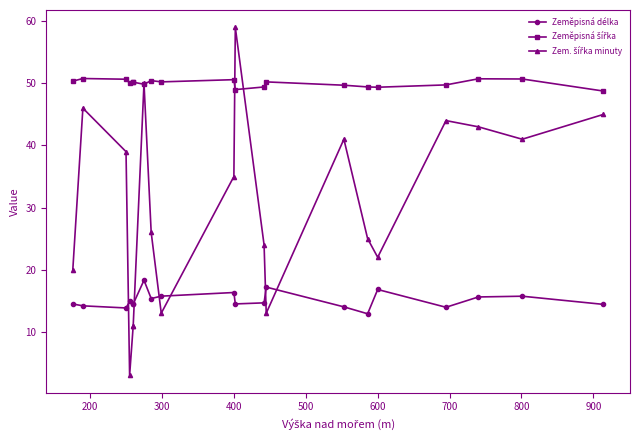

How many categories are shown in the chart?

20